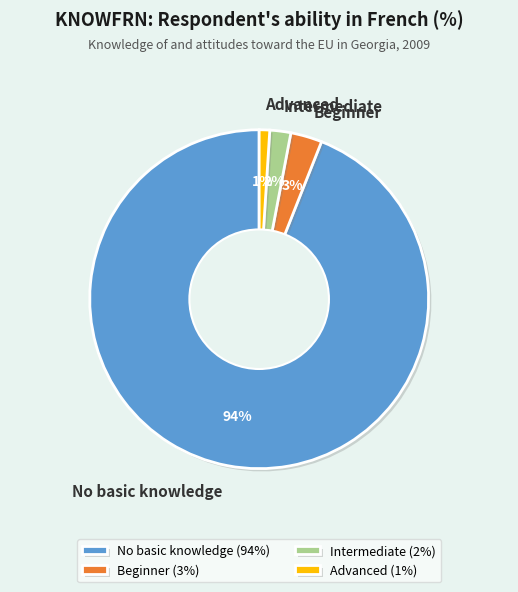

Combined, do Beginner and Intermediate account for over 50%?

No